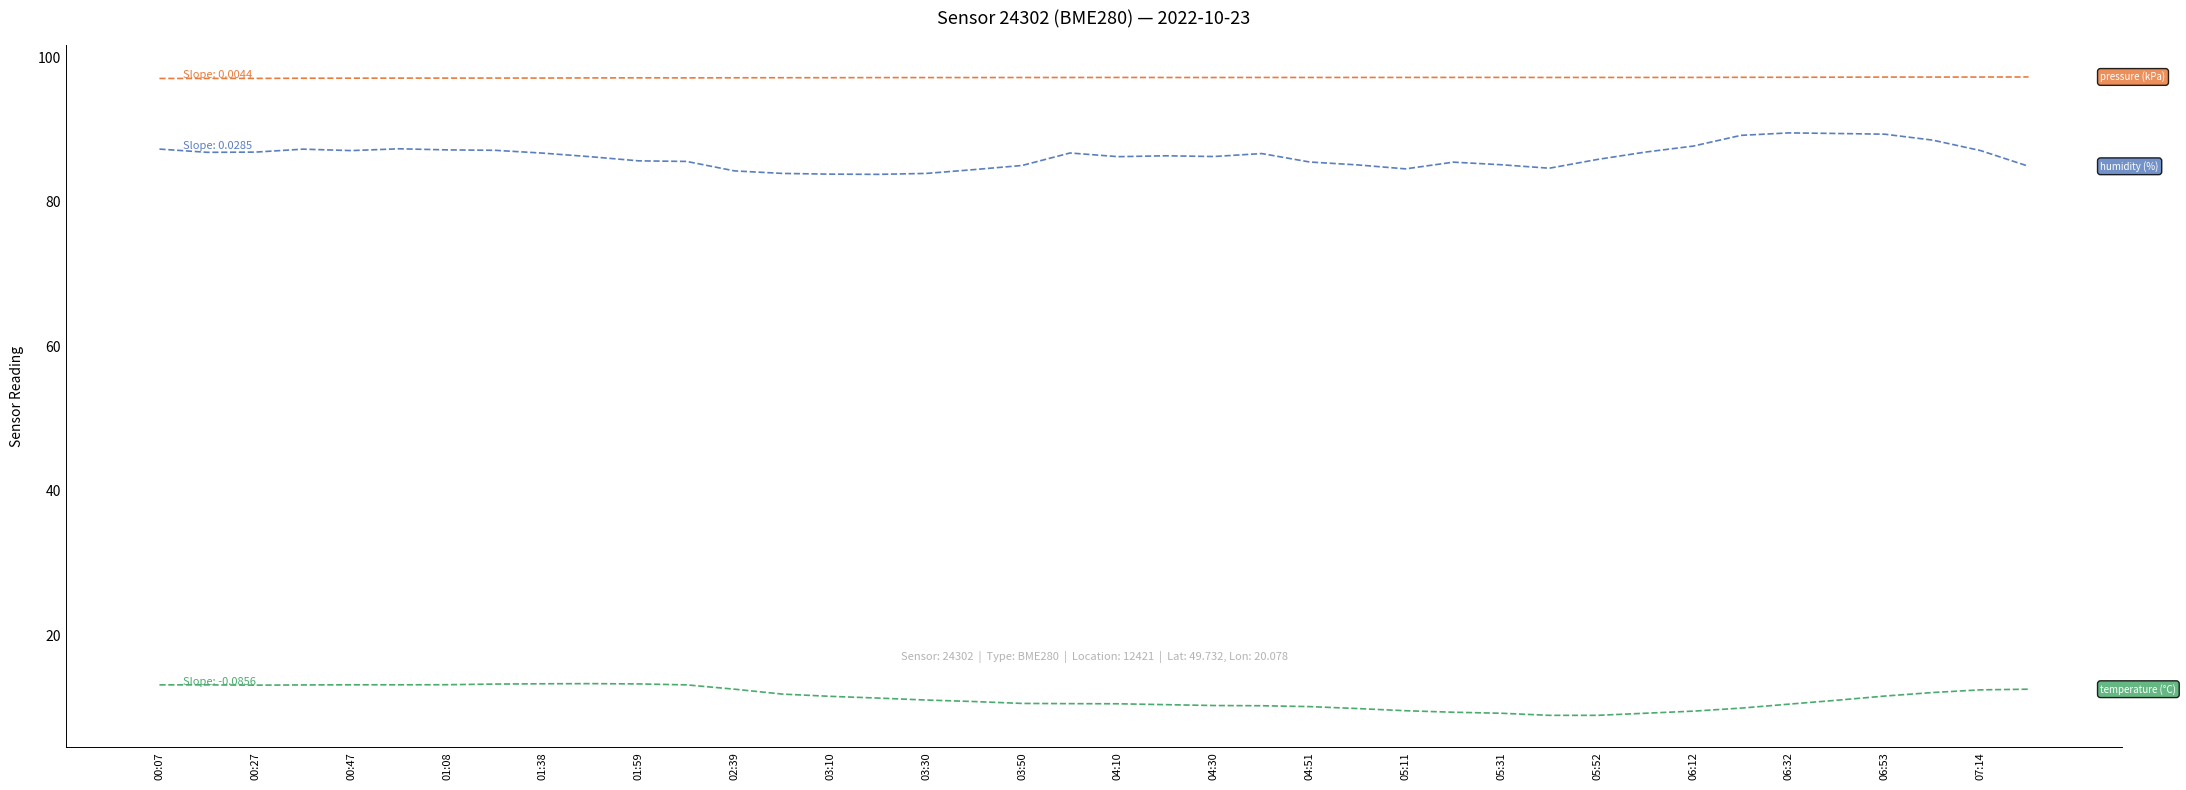

What is the smallest value displayed?

8.9